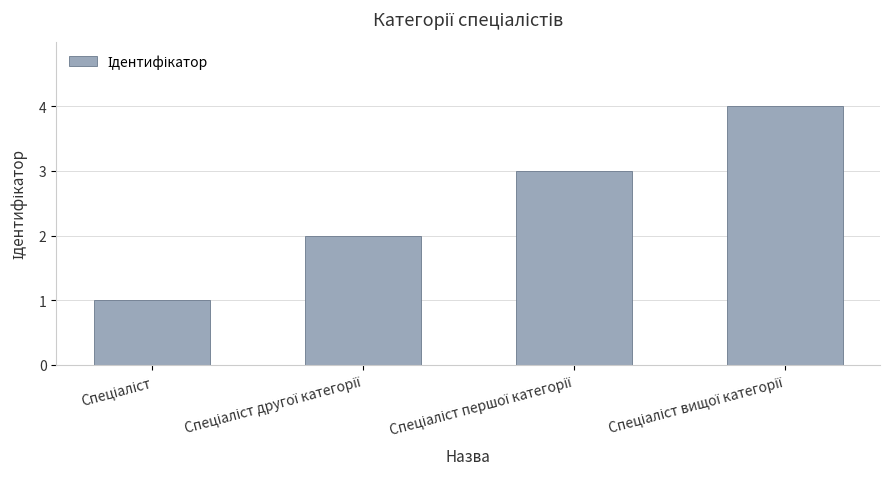

How many bars are there in total?

4